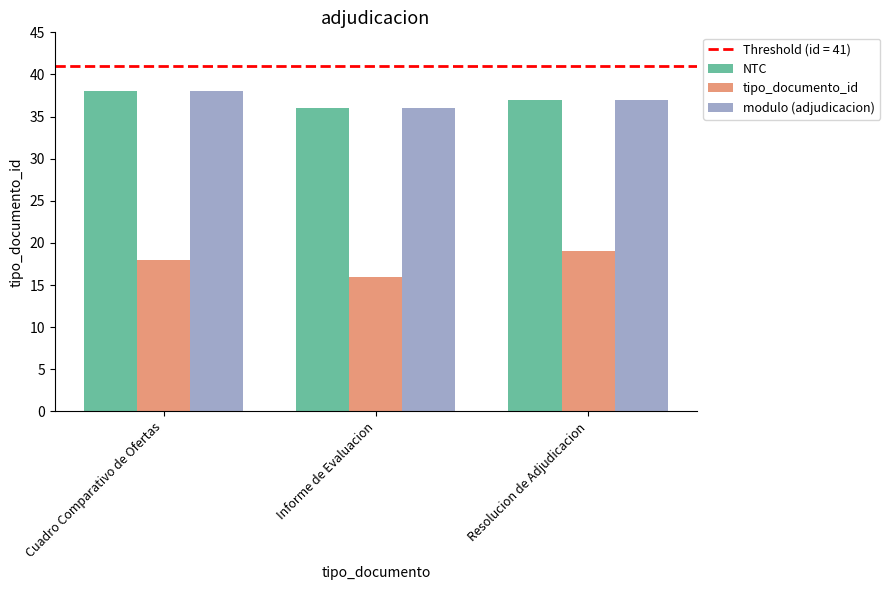

At which category does the chart reach its peak across all series?

Cuadro Comparativo de Ofertas